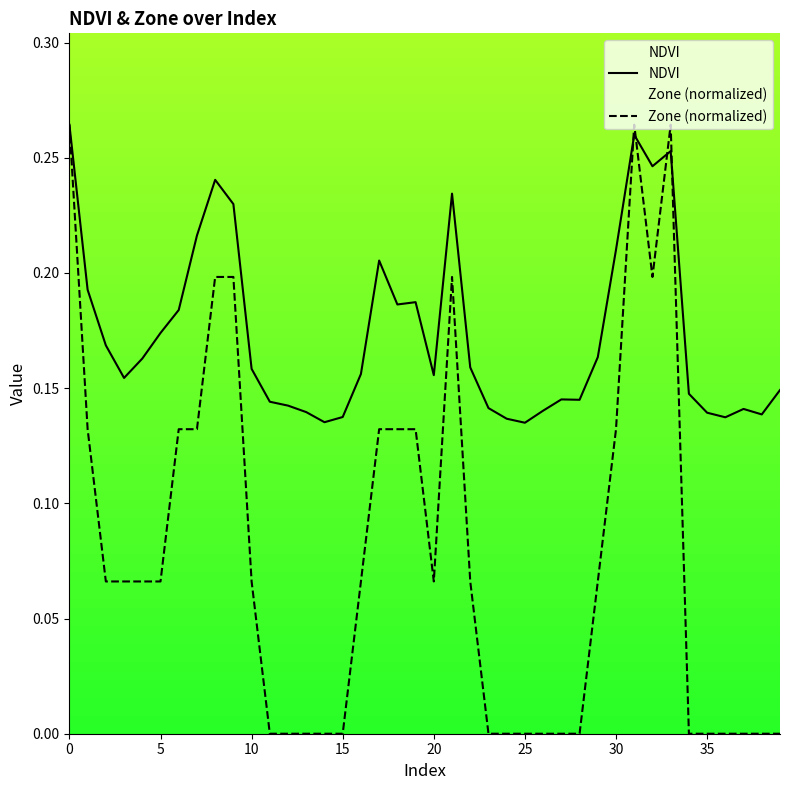

What is the average value of the NDVI series?

0.2